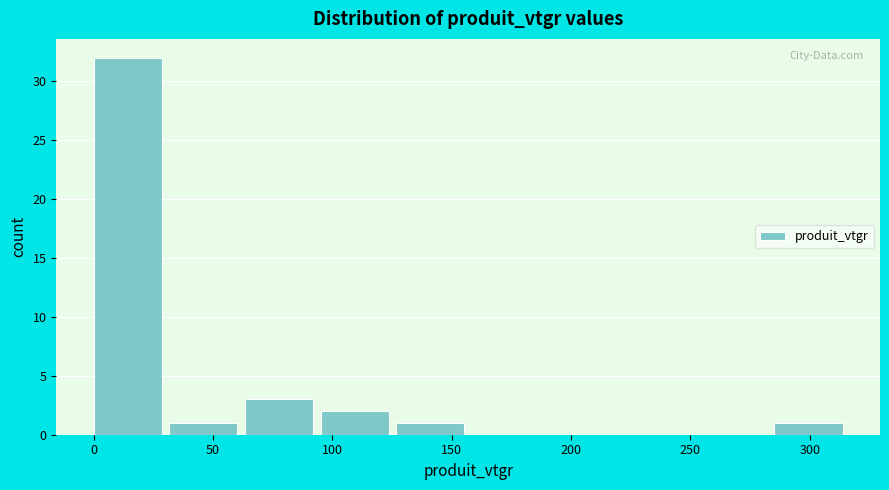

Reading left to right, list every bar in this chart as the range it spans on the x-axis followed by its height. Neither the bar edges nor the heights are printed on the chart, so give them approximately, as read against the axes.

0 to 30: 32
30 to 65: 1
65 to 95: 3
95 to 125: 2
125 to 160: 1
160 to 190: 0
190 to 220: 0
220 to 255: 0
255 to 285: 0
285 to 315: 1